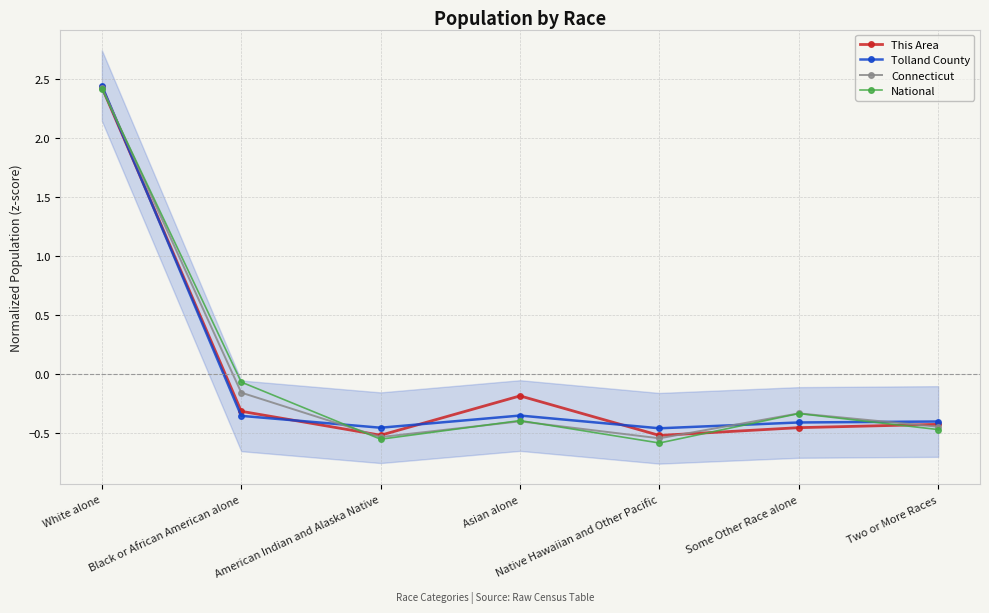

Where does the Tolland County series first go above 0?

White alone